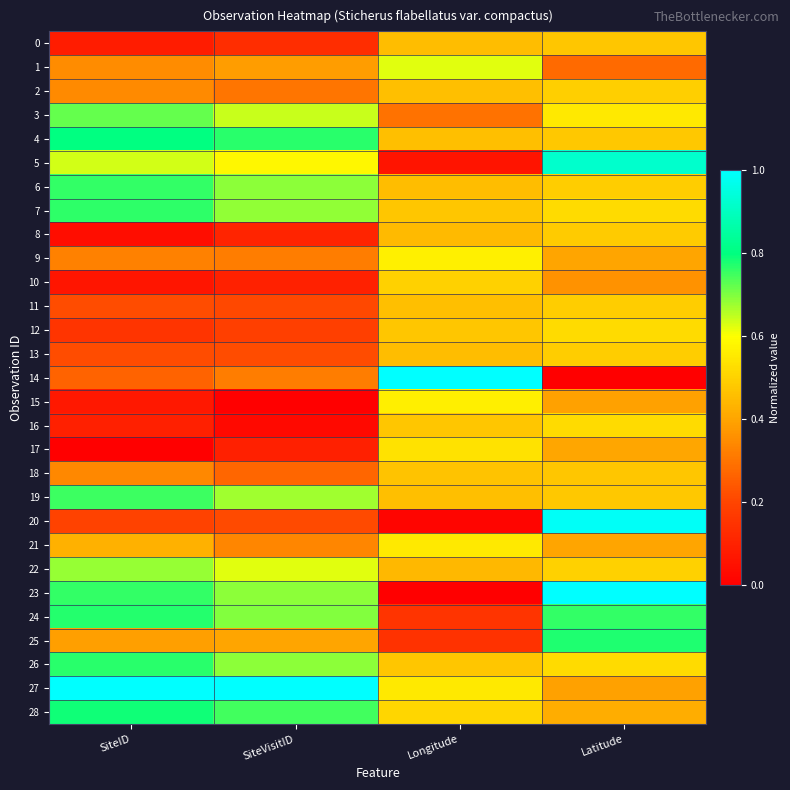

Reading left to right, what are all the values shown in this chart?

0: SiteID=0.1	SiteVisitID=0.1	Longitude=0.5	Latitude=0.5
1: SiteID=0.4	SiteVisitID=0.4	Longitude=0.6	Latitude=0.3
2: SiteID=0.3	SiteVisitID=0.3	Longitude=0.5	Latitude=0.5
3: SiteID=0.7	SiteVisitID=0.6	Longitude=0.3	Latitude=0.6
4: SiteID=0.8	SiteVisitID=0.8	Longitude=0.5	Latitude=0.5
5: SiteID=0.6	SiteVisitID=0.6	Longitude=0.1	Latitude=0.9
6: SiteID=0.8	SiteVisitID=0.7	Longitude=0.5	Latitude=0.5
7: SiteID=0.8	SiteVisitID=0.7	Longitude=0.5	Latitude=0.5
8: SiteID=0.0	SiteVisitID=0.1	Longitude=0.4	Latitude=0.5
9: SiteID=0.3	SiteVisitID=0.3	Longitude=0.6	Latitude=0.4
10: SiteID=0.1	SiteVisitID=0.1	Longitude=0.5	Latitude=0.4
11: SiteID=0.2	SiteVisitID=0.2	Longitude=0.5	Latitude=0.5
12: SiteID=0.2	SiteVisitID=0.2	Longitude=0.5	Latitude=0.5
13: SiteID=0.2	SiteVisitID=0.2	Longitude=0.5	Latitude=0.5
14: SiteID=0.3	SiteVisitID=0.3	Longitude=1.0	Latitude=0.0
15: SiteID=0.1	SiteVisitID=0.0	Longitude=0.6	Latitude=0.4
16: SiteID=0.1	SiteVisitID=0.0	Longitude=0.5	Latitude=0.5
17: SiteID=0.0	SiteVisitID=0.1	Longitude=0.5	Latitude=0.4
18: SiteID=0.3	SiteVisitID=0.3	Longitude=0.5	Latitude=0.5
19: SiteID=0.8	SiteVisitID=0.7	Longitude=0.5	Latitude=0.5
20: SiteID=0.2	SiteVisitID=0.2	Longitude=0.0	Latitude=1.0
21: SiteID=0.4	SiteVisitID=0.3	Longitude=0.6	Latitude=0.4
22: SiteID=0.7	SiteVisitID=0.6	Longitude=0.4	Latitude=0.5
23: SiteID=0.8	SiteVisitID=0.7	Longitude=0.0	Latitude=1.0
24: SiteID=0.8	SiteVisitID=0.7	Longitude=0.2	Latitude=0.8
25: SiteID=0.4	SiteVisitID=0.4	Longitude=0.1	Latitude=0.8
26: SiteID=0.8	SiteVisitID=0.7	Longitude=0.5	Latitude=0.5
27: SiteID=1.0	SiteVisitID=1.0	Longitude=0.6	Latitude=0.4
28: SiteID=0.8	SiteVisitID=0.7	Longitude=0.5	Latitude=0.4